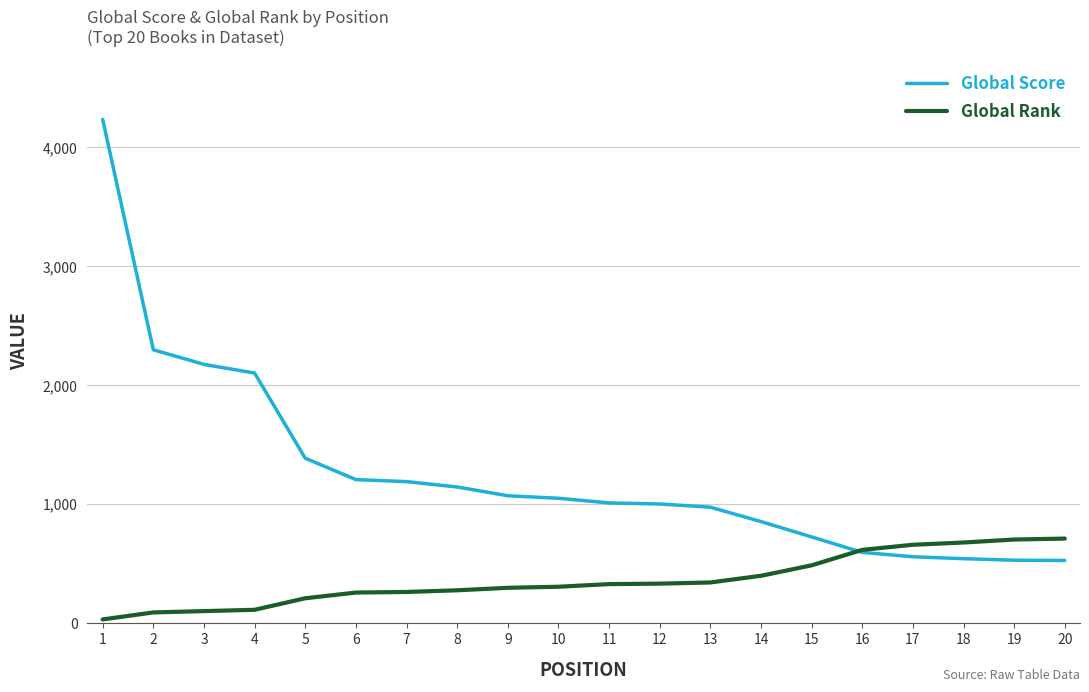

The value of Global Score at 14 is 850. True or false?

True